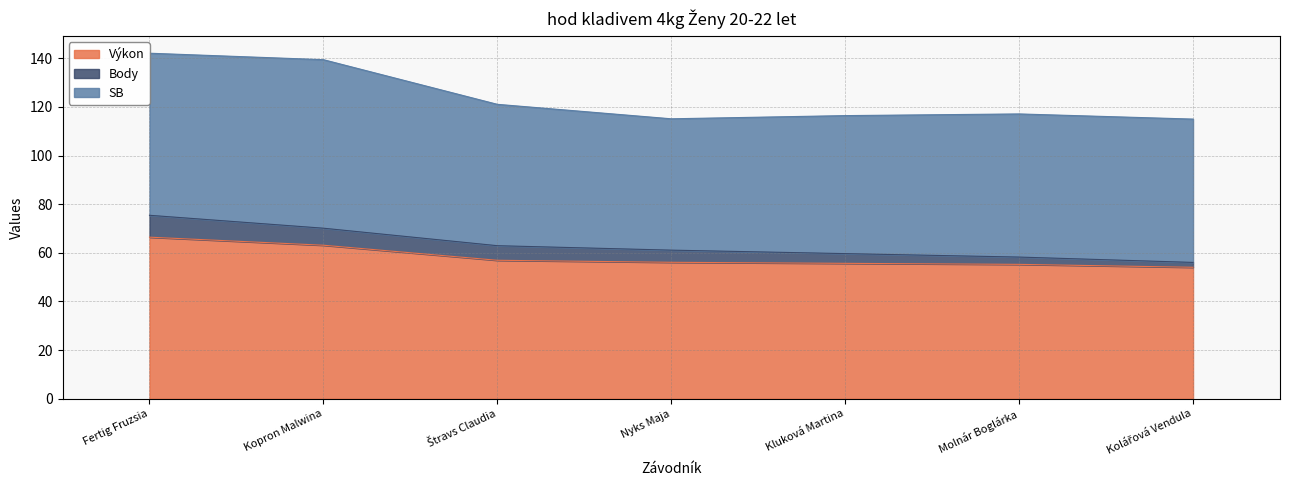

What is the value of the Body point at the 4th from the left?

5.0